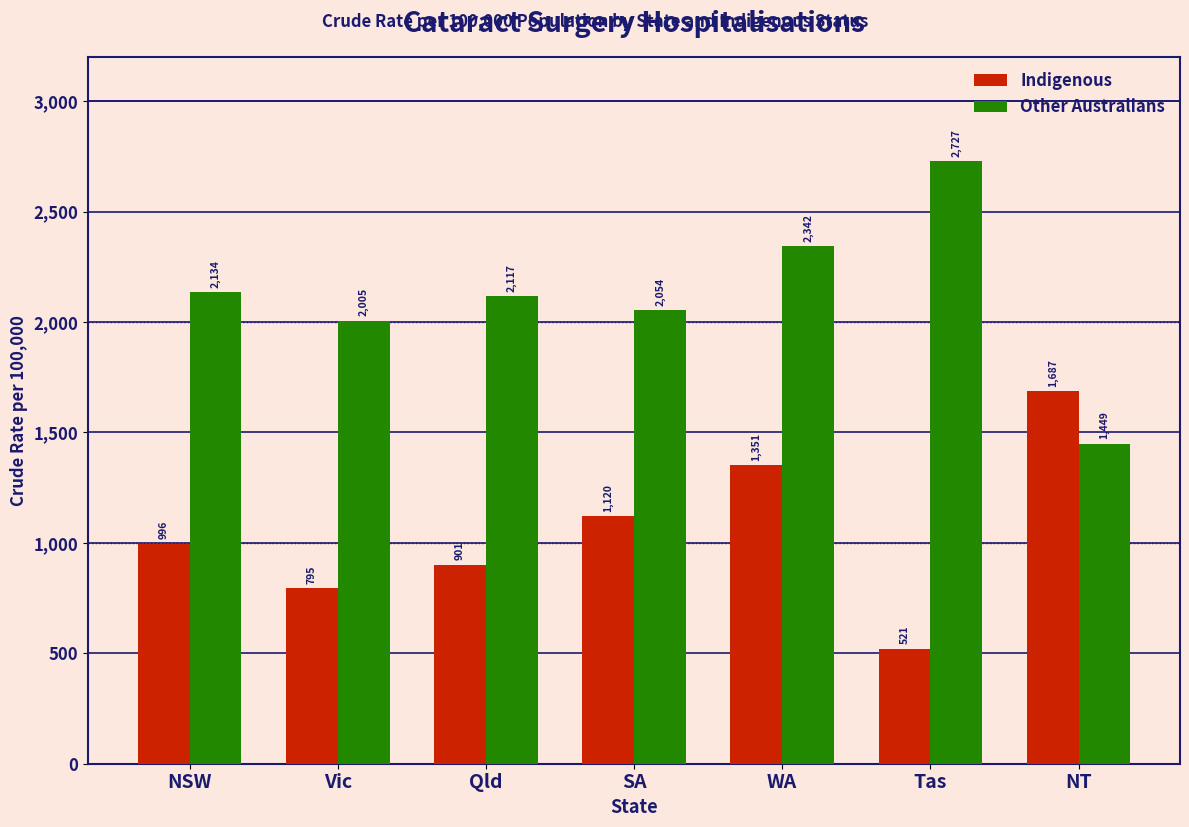

Reading left to right, extract all data points from this chart.

Indigenous: 996	795	901	1120	1351	521	1687
Other Australians: 2134	2005	2117	2054	2342	2727	1449